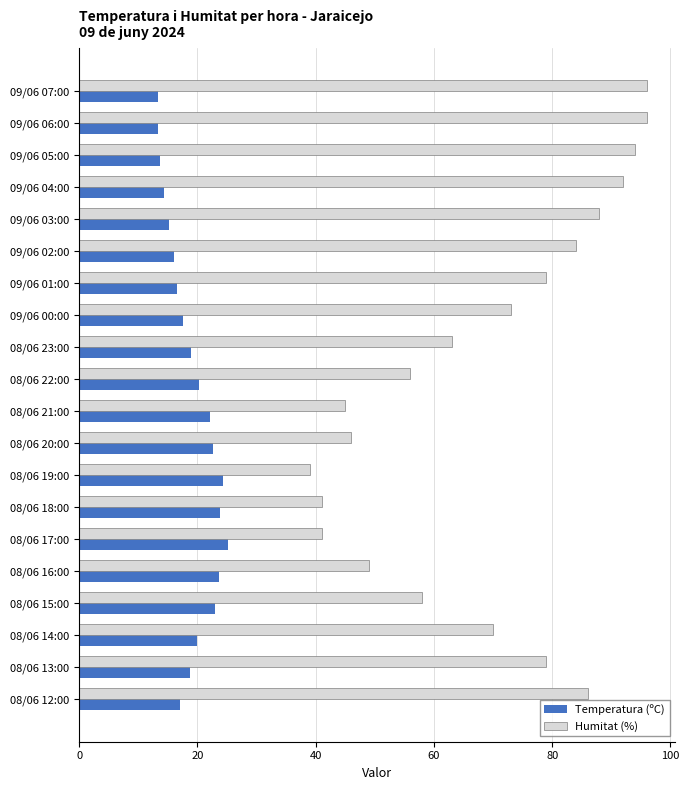

Which series has the widest spread of values?

Humitat (%)